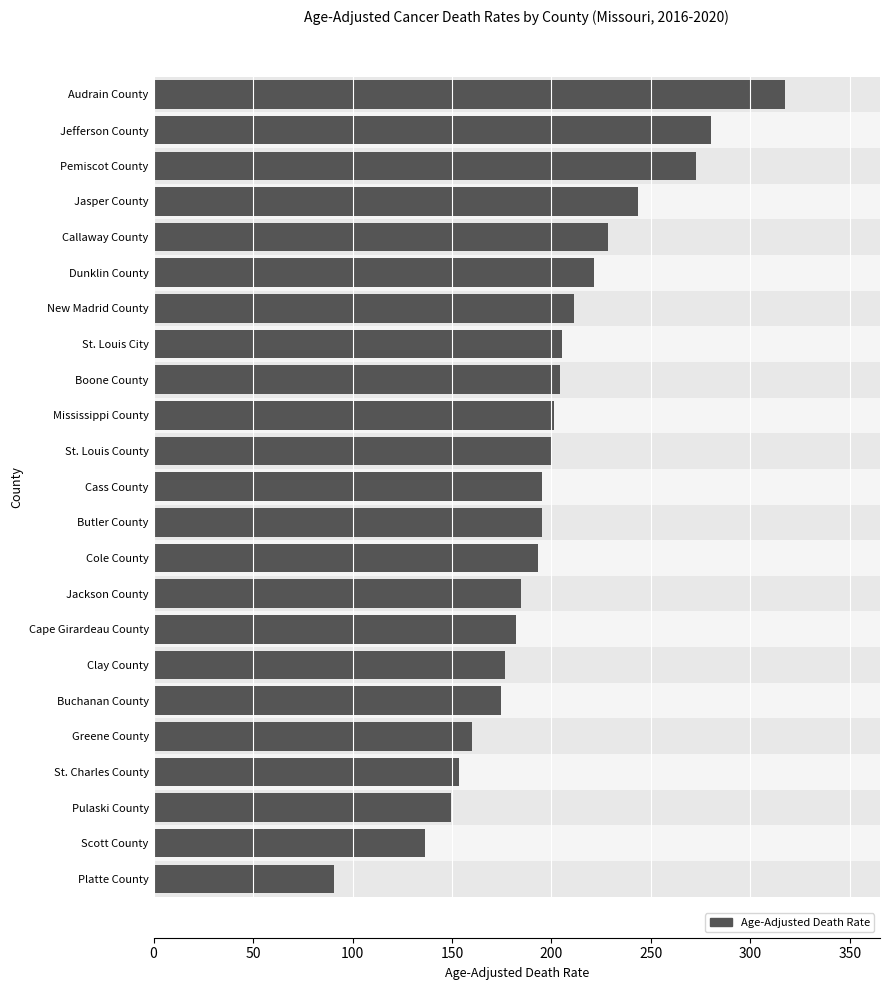

How many bars are there in total?

23